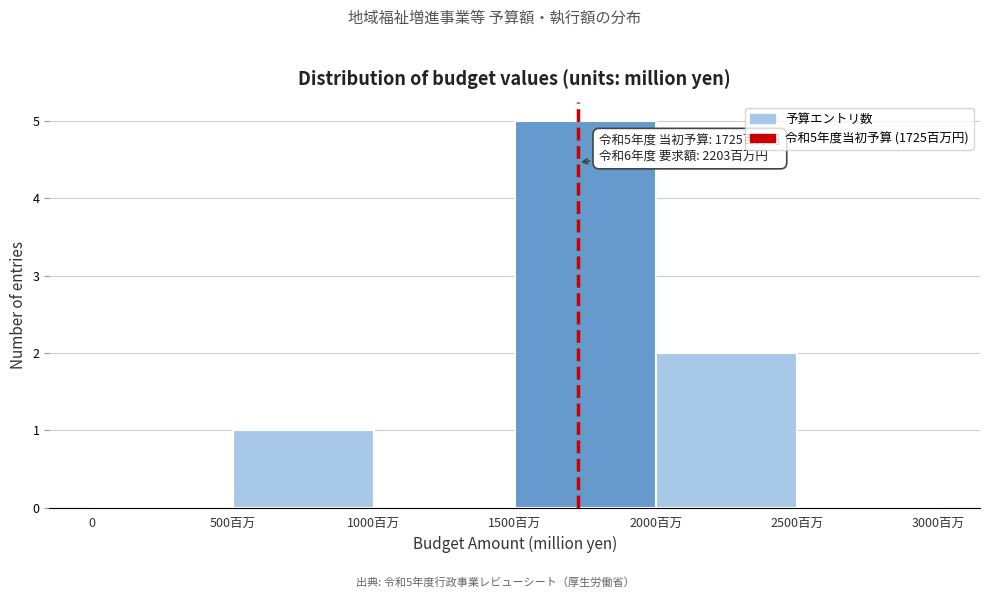

Reading right to left, list all the values displayed in this chart.

2500百万=0	2000百万=2	1500百万=5	1000百万=0	500百万=1	0=0